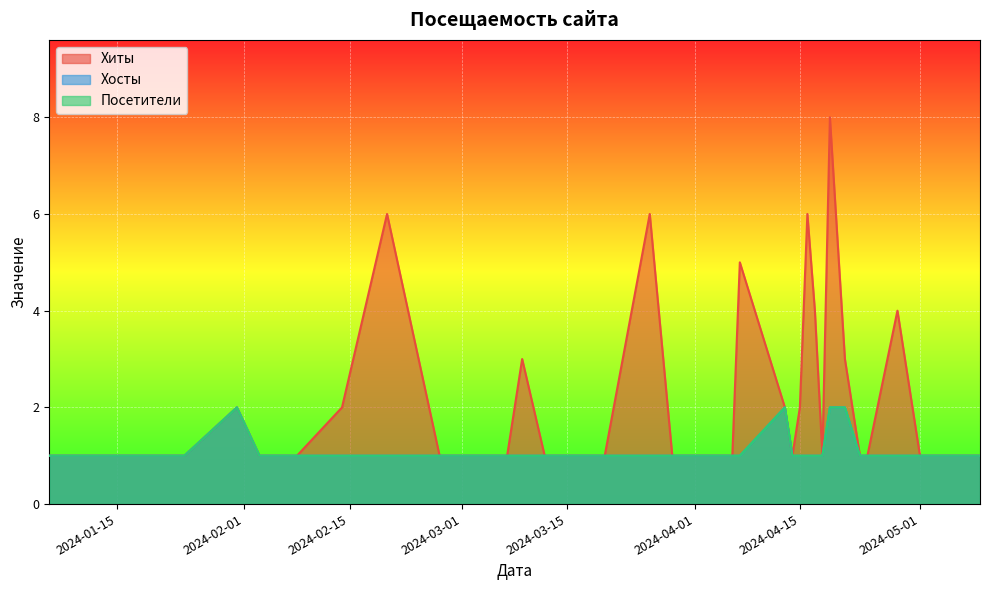

Read the Хиты value at 2024-04-13.

2